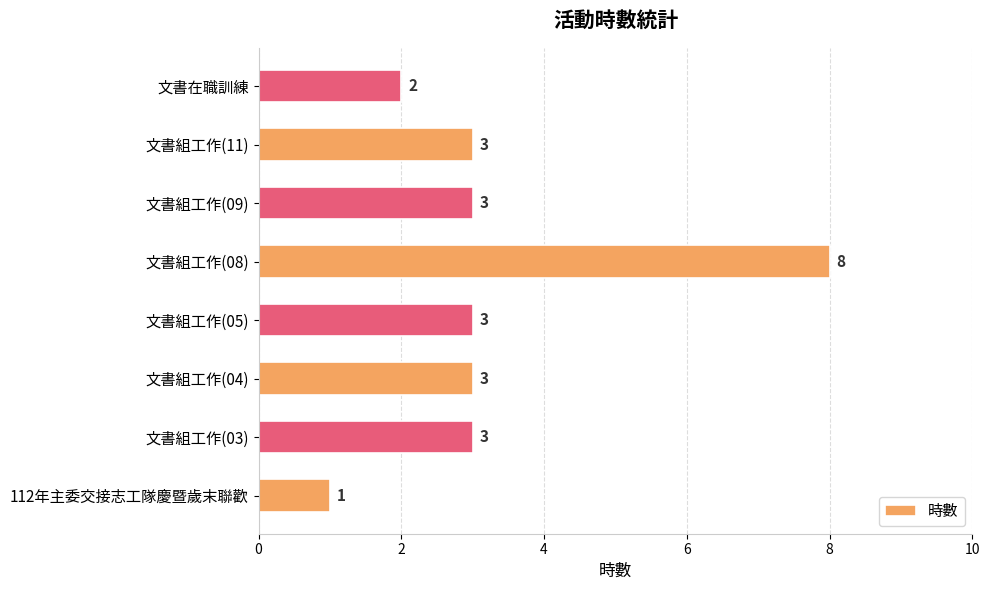

Are the bars horizontal?

Yes